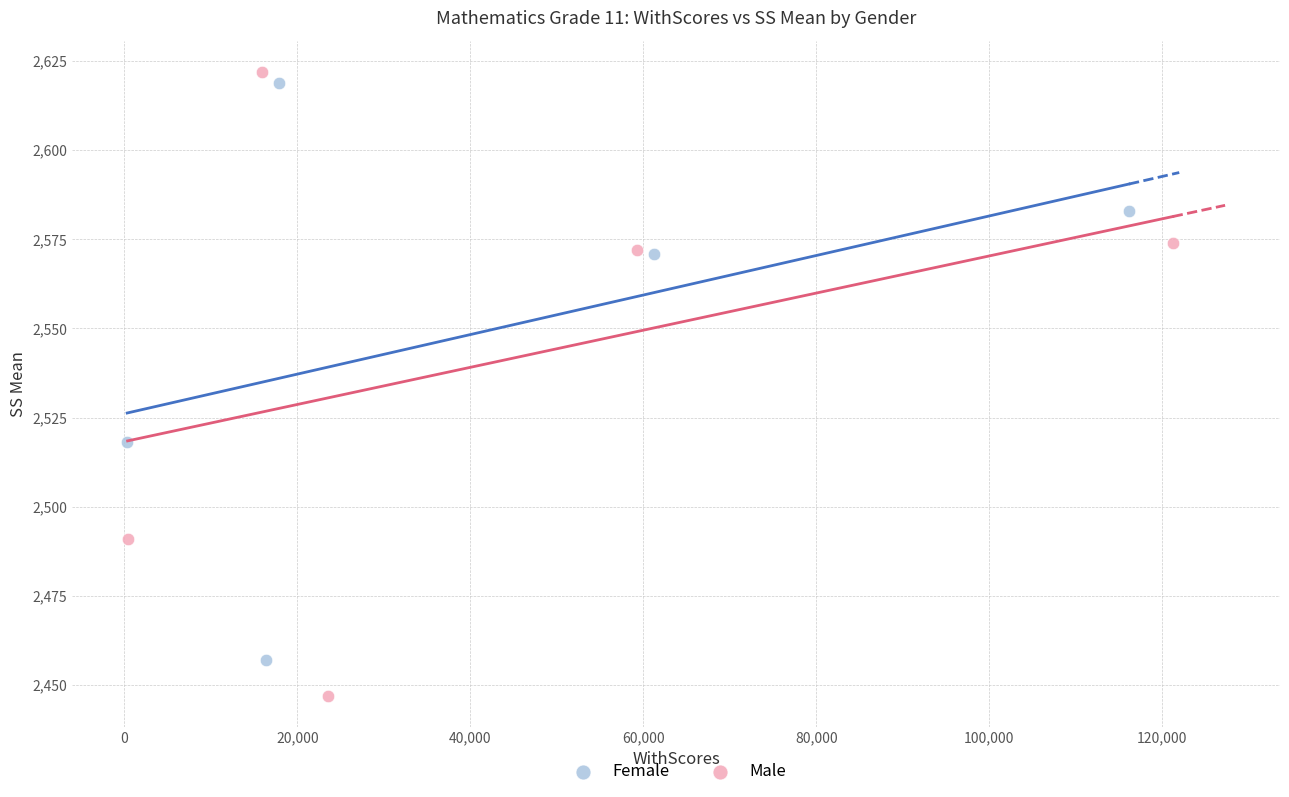

Which series contains the lowest Y value?

Male